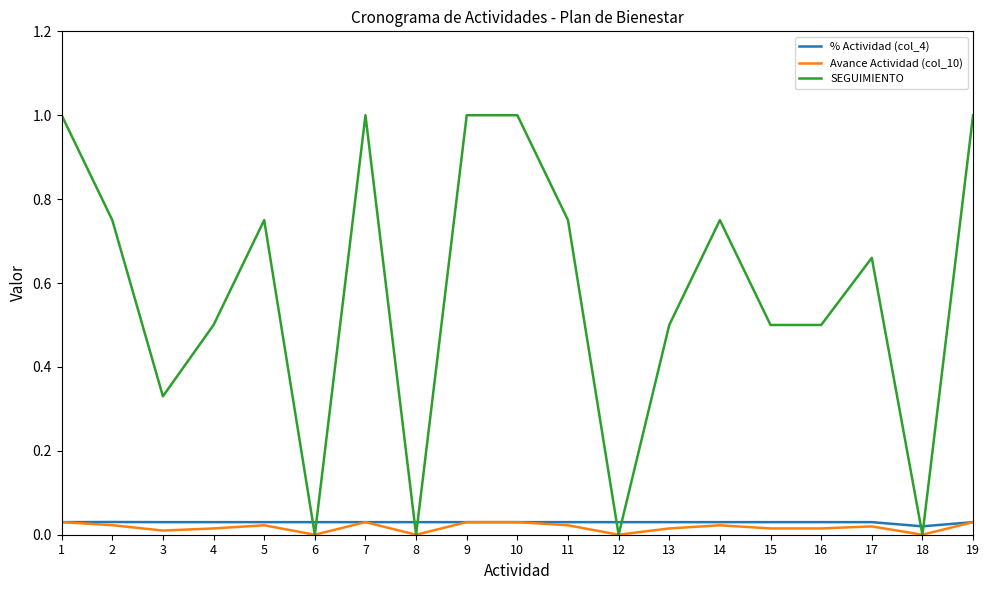

Is the value of Avance Actividad (col_10) at 8 greater than the value of SEGUIMIENTO at 15?

No